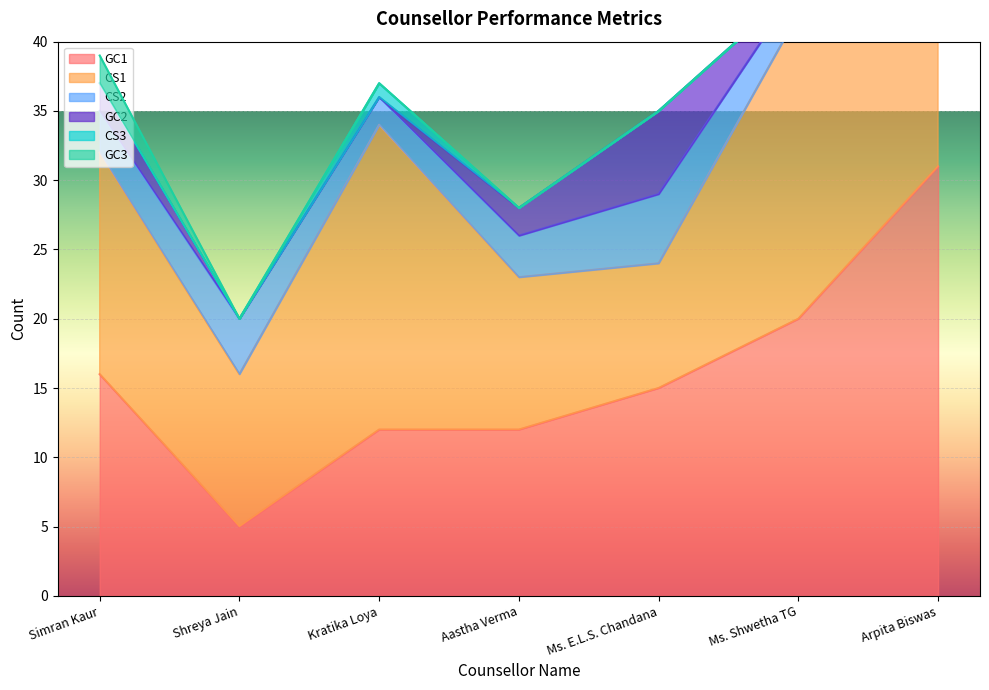

What is the difference between the maximum and second lowest values in the CS2 series?

3